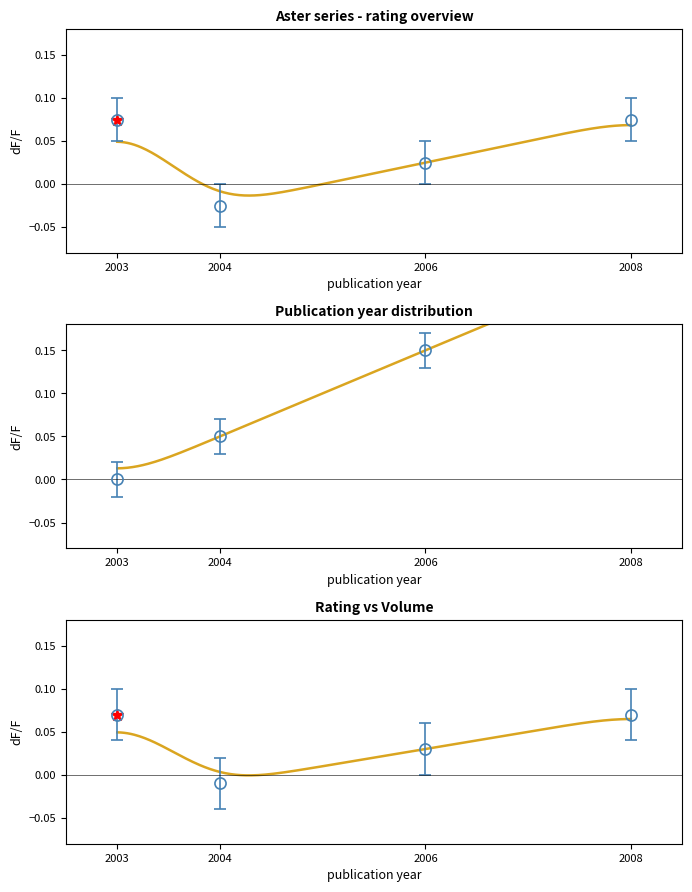

Rank the categories by year value from highest to lowest.

2008, 2006, 2004, 2003